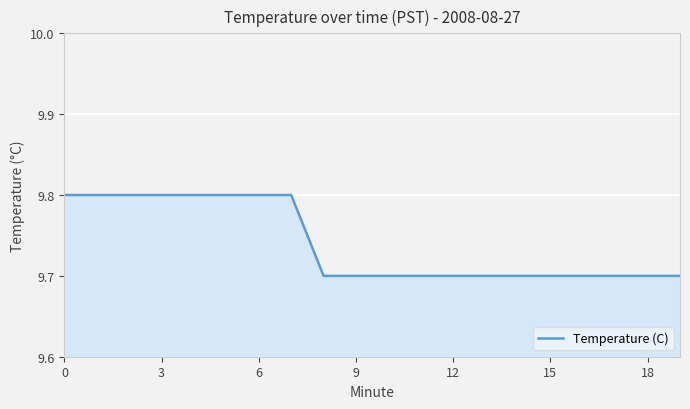

Count the values in the range 9 to 10.

20